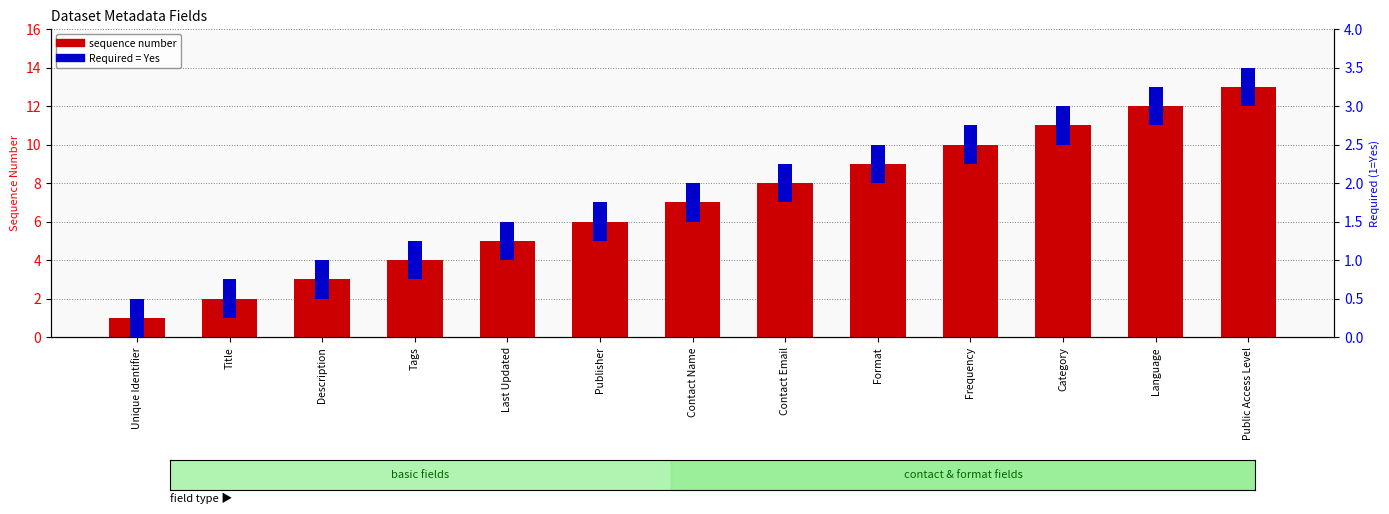

Read the sequence number value at Category.

11